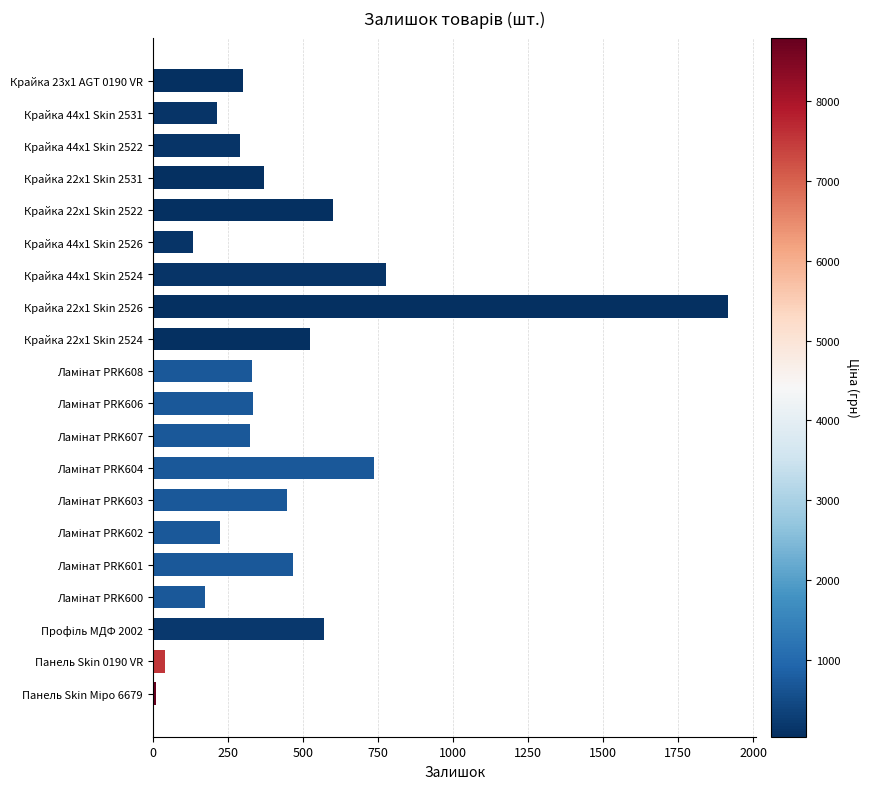

The chart shows a value of 215 at Крайка 44x1 Skin 2531. True or false?

True